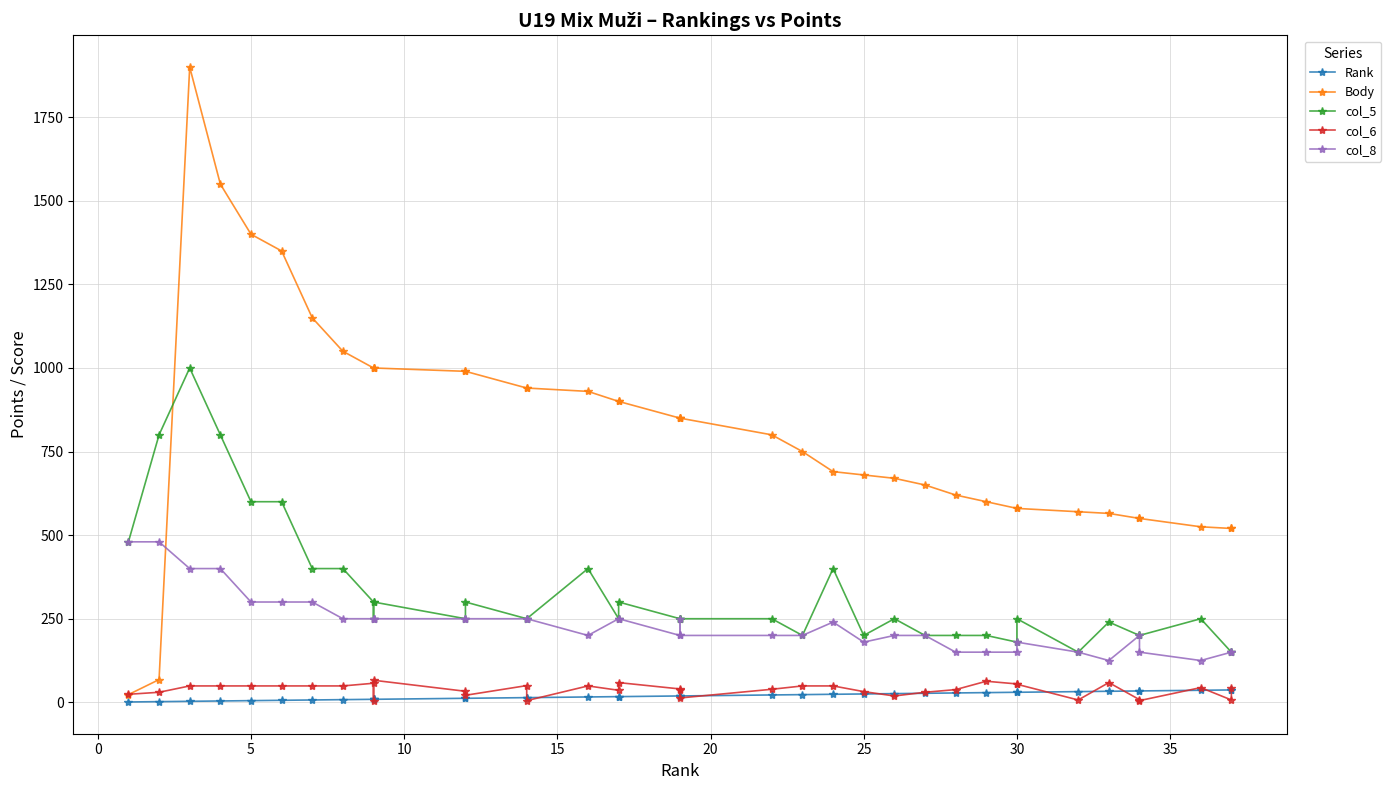

Is this an area chart (filled region under the line)?

No